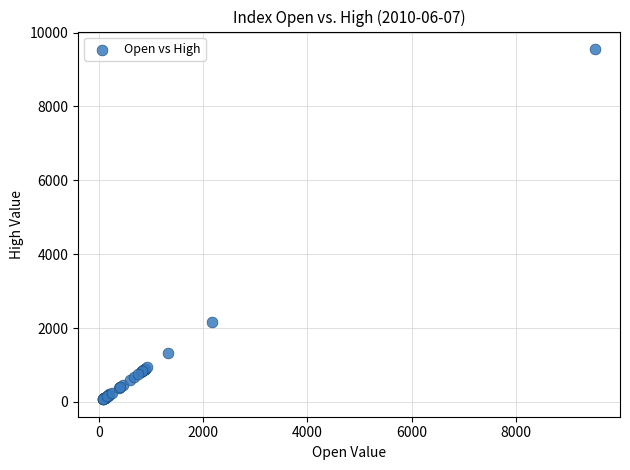

What Y value in the scatter plot is closest to 4814?

2165.9